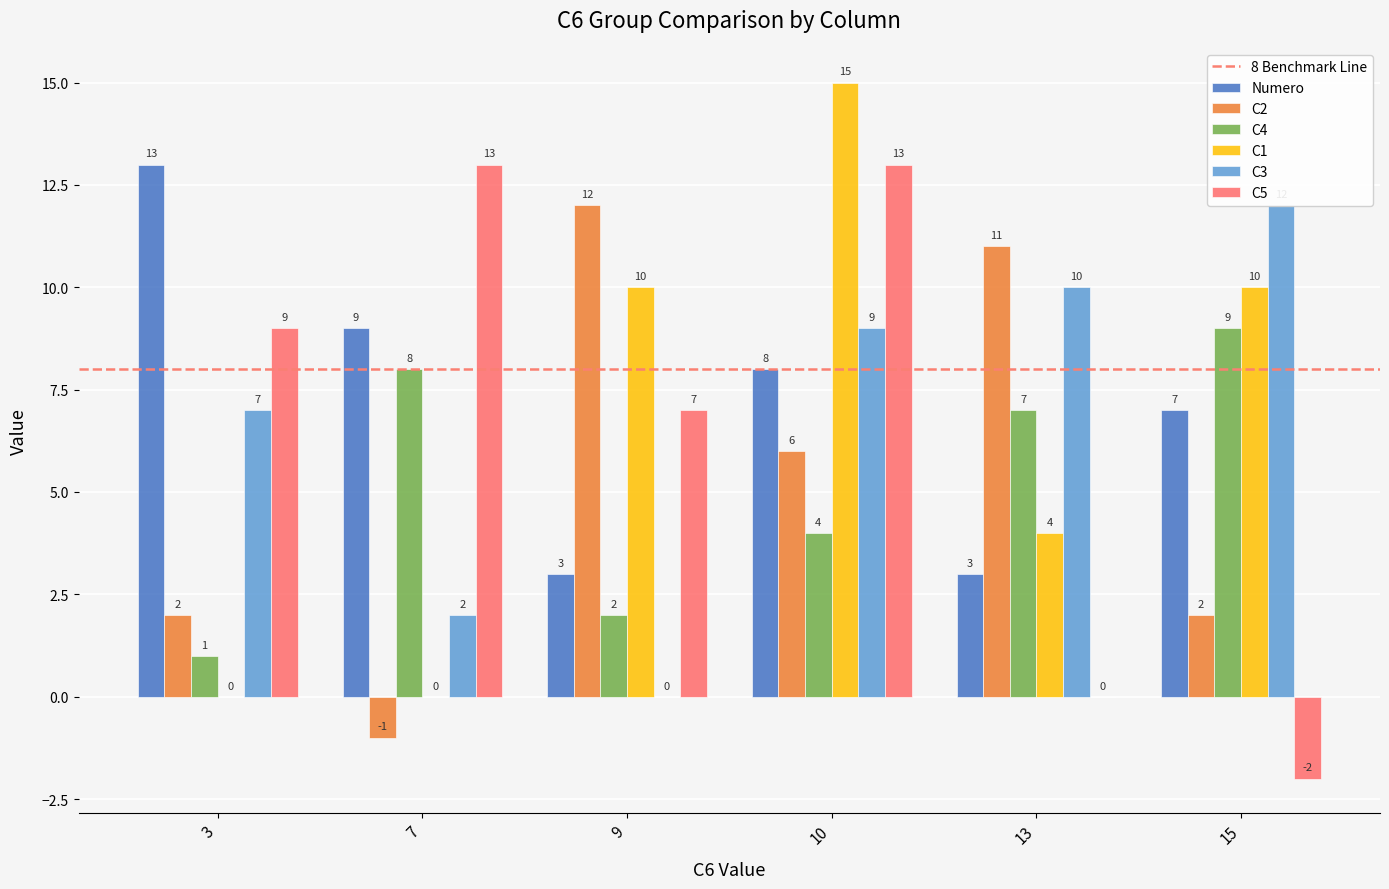

Rank the series by their maximum value, from lowest to highest.

C4, C2, C3, Numero, C5, C1